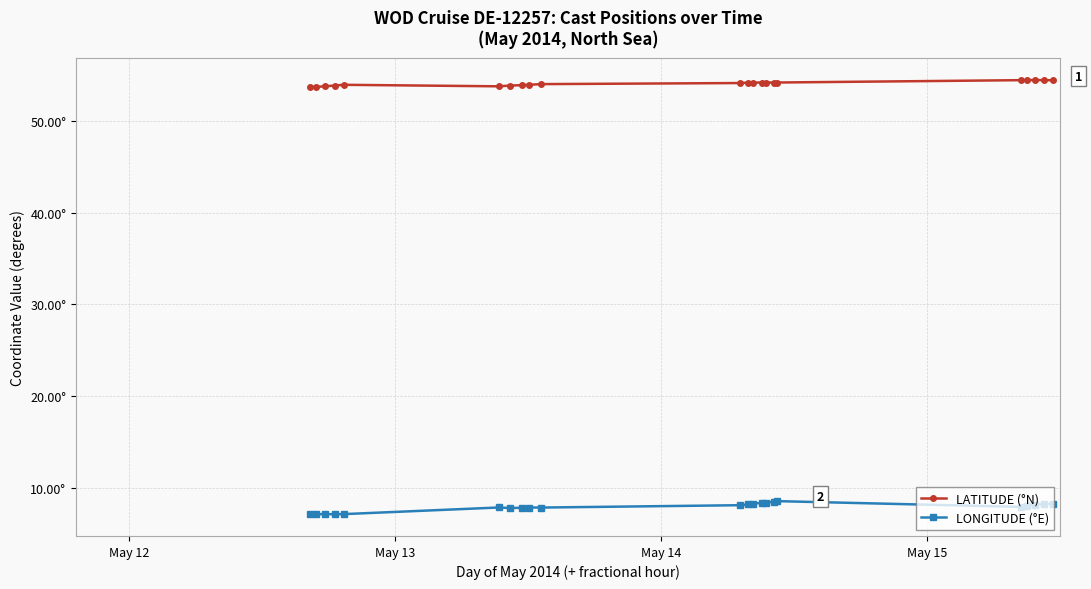

Is this an area chart (filled region under the line)?

No